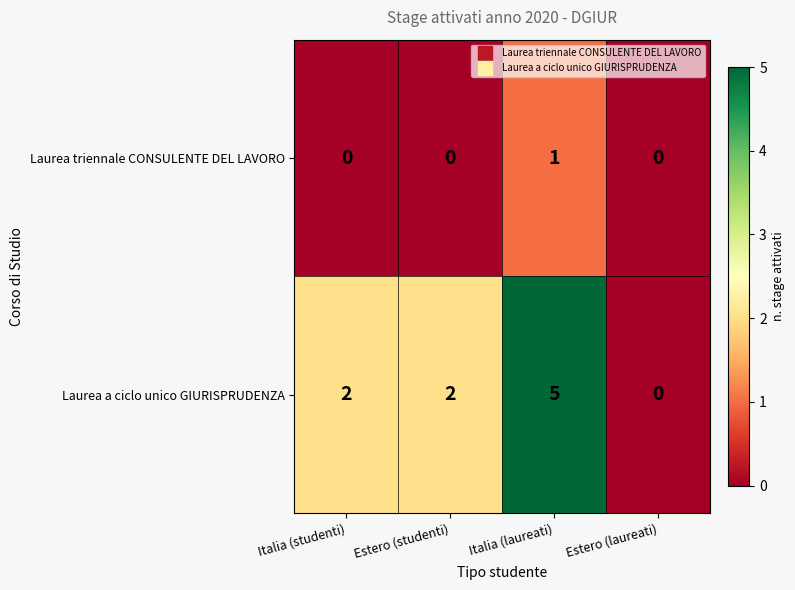

How many distinct data groups are displayed?

2